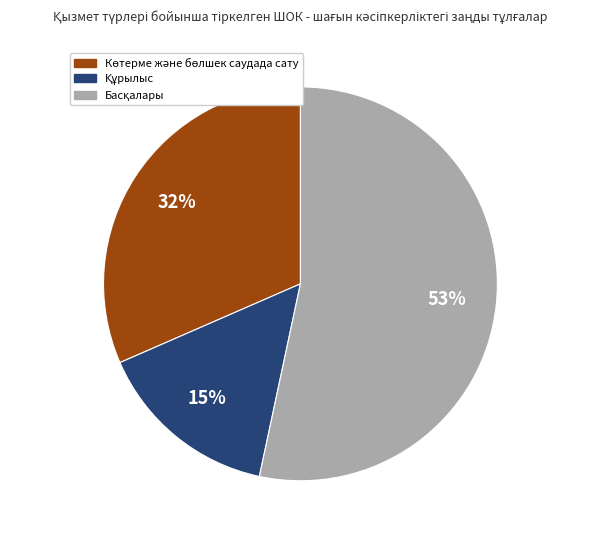

How many slices are in this pie chart?

3